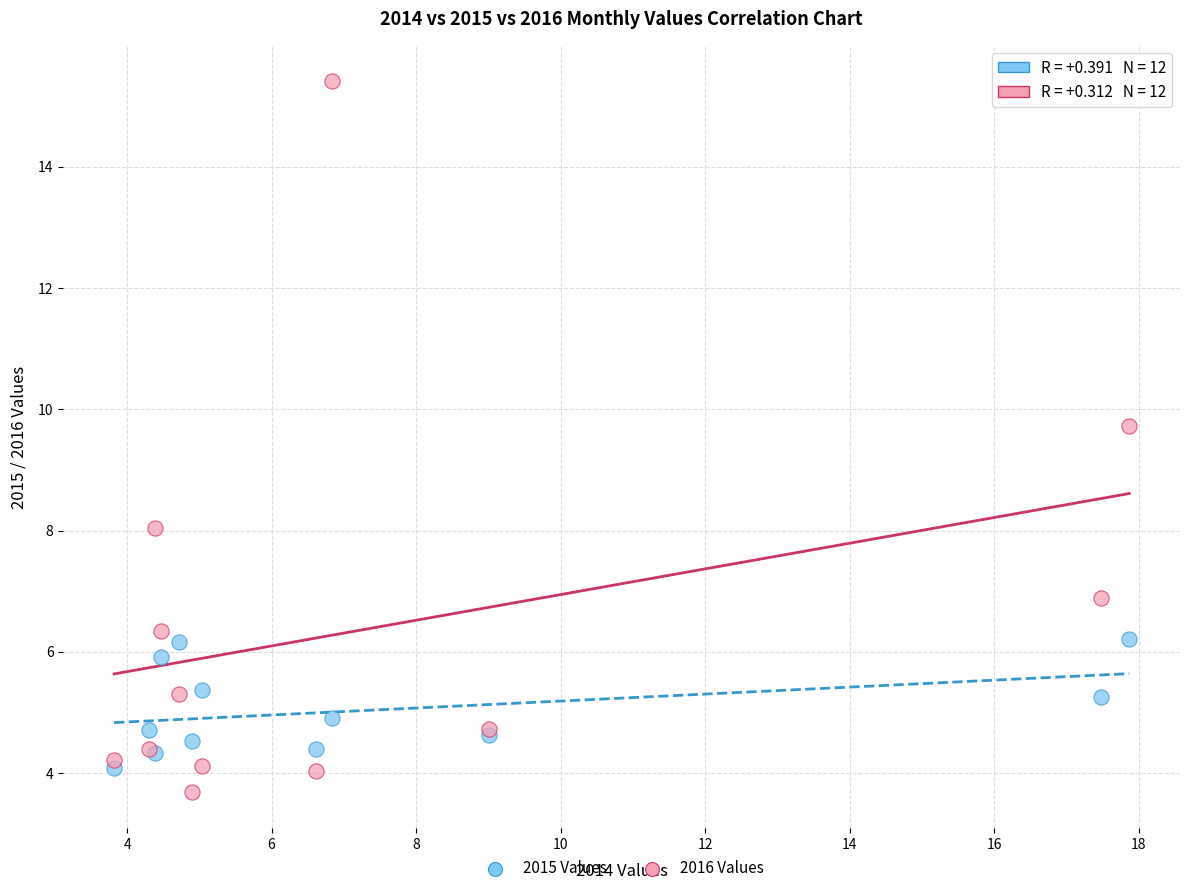

Across all series, what Y value is closest to 9?

9.7